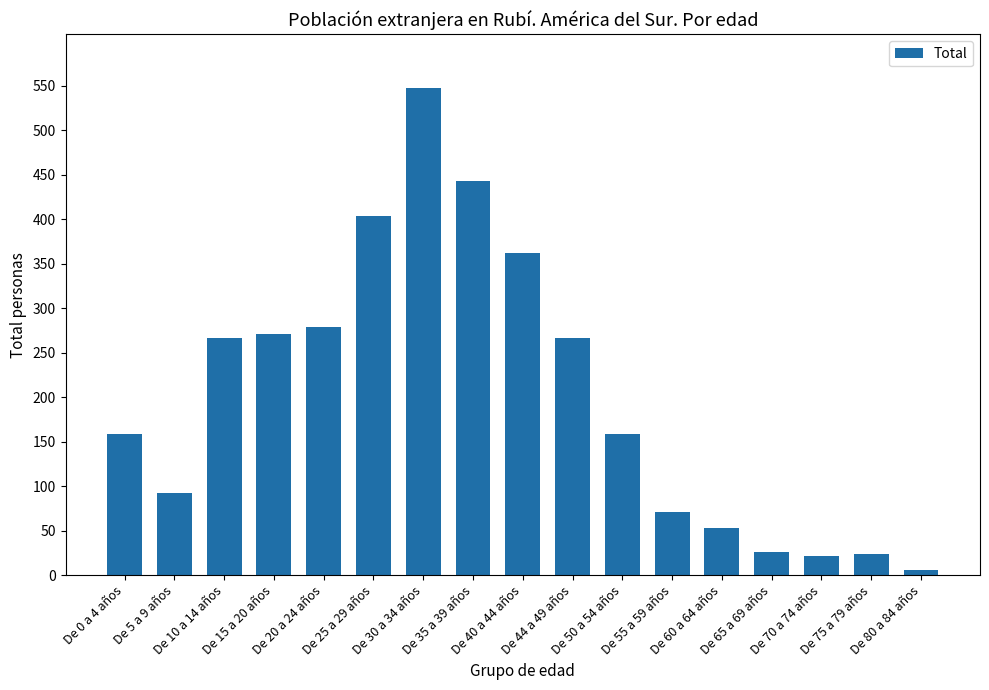

What is the ratio of the value at De 25 a 29 años to the value at De 50 a 54 años?

2.5